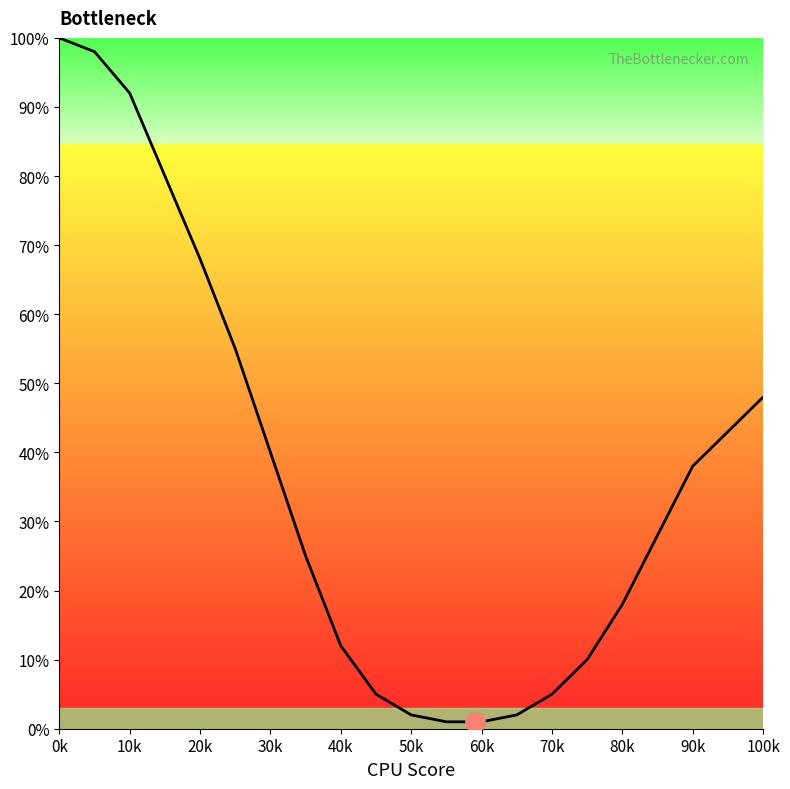

What is the greatest value displayed?

100